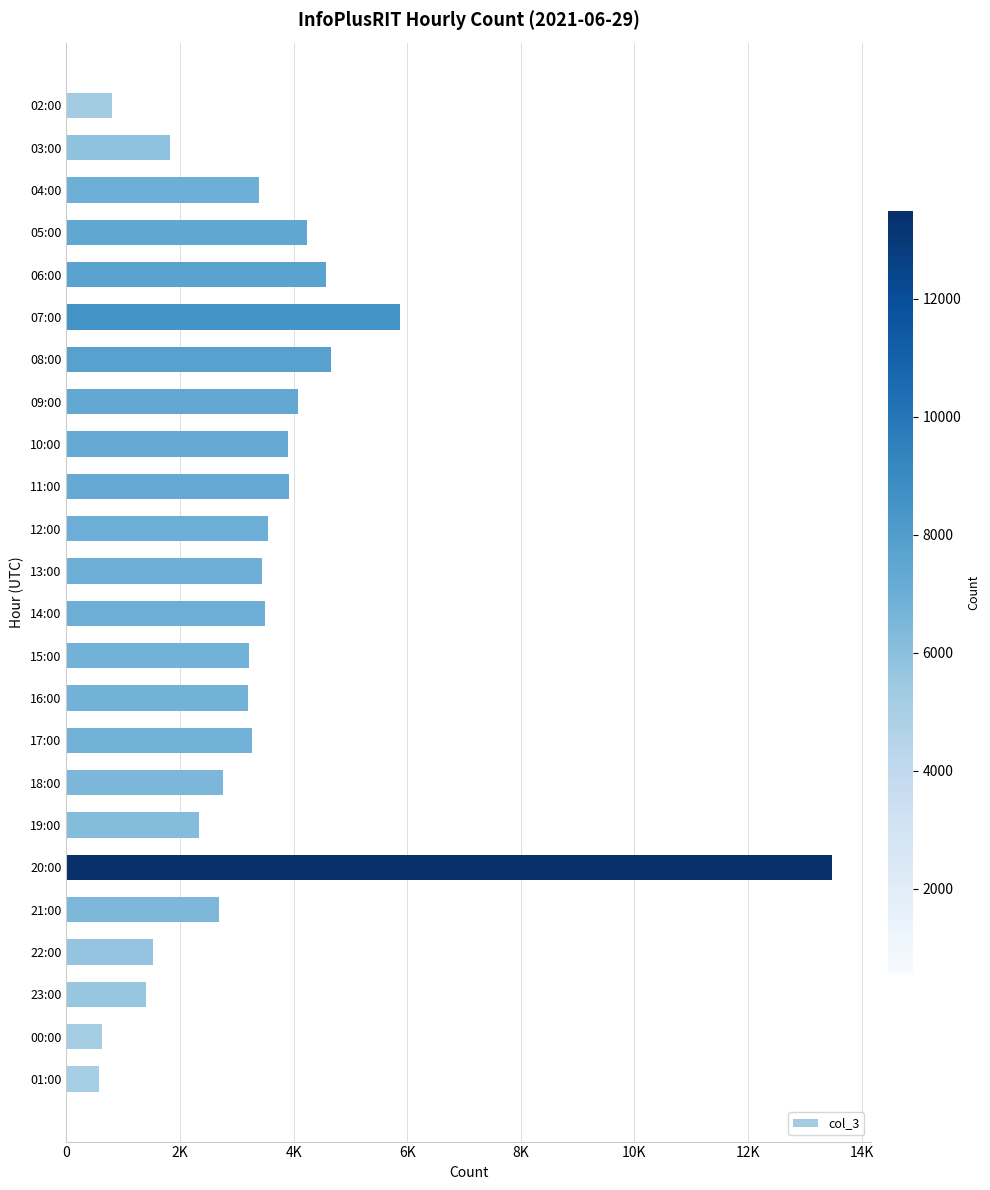

Does the chart contain any negative values?

No